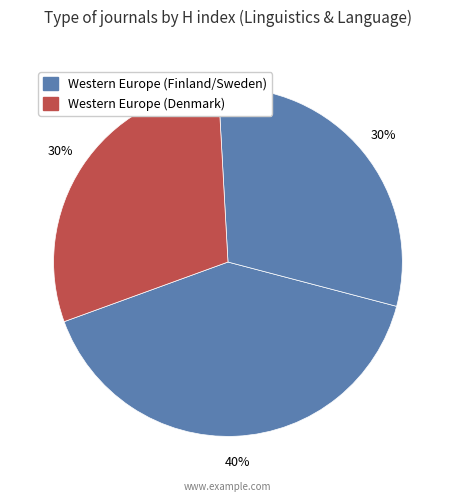

How many segments does this pie chart have?

3